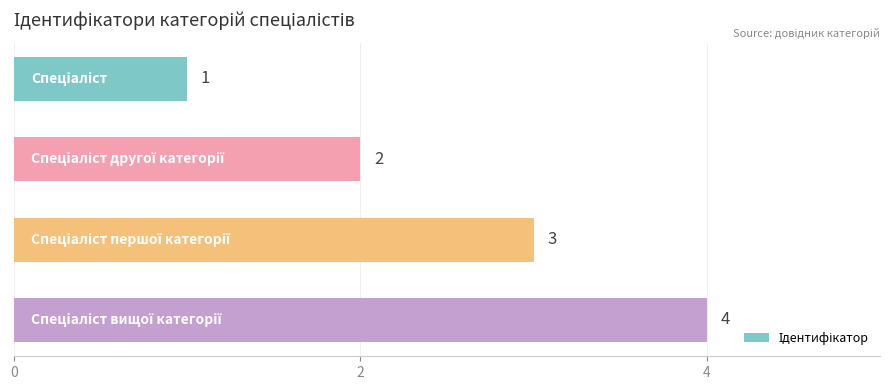

What is the sum of all values?

10